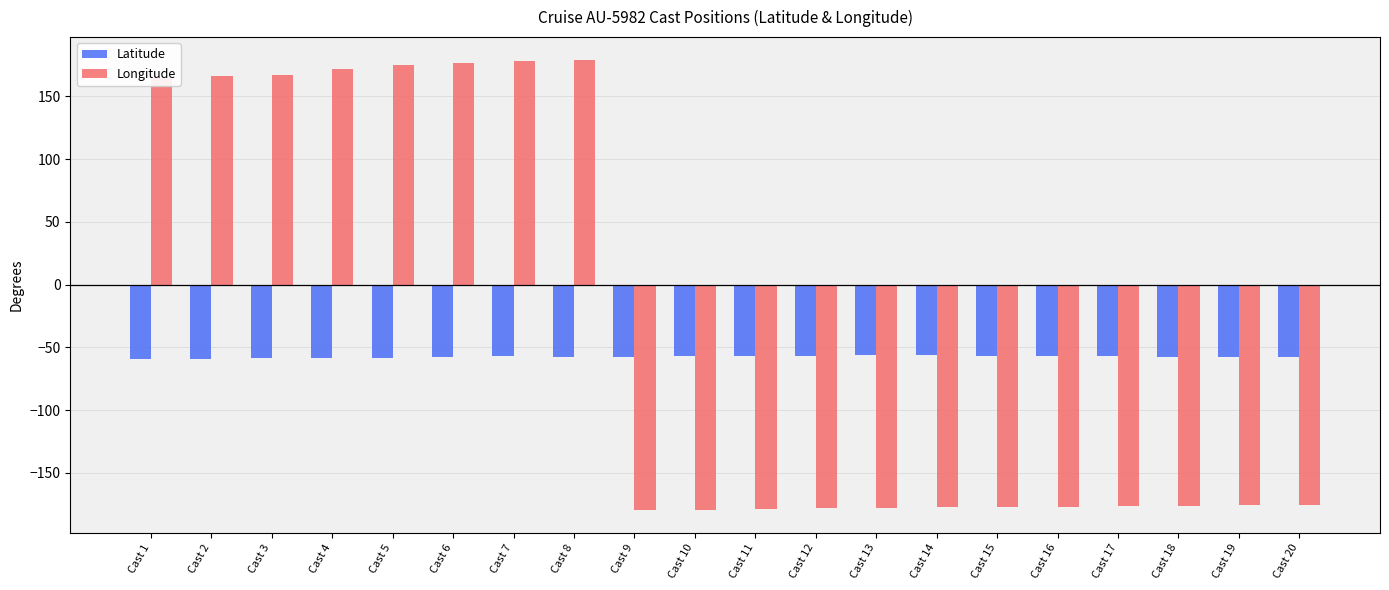

Read the Longitude value at Cast 13.

-177.8